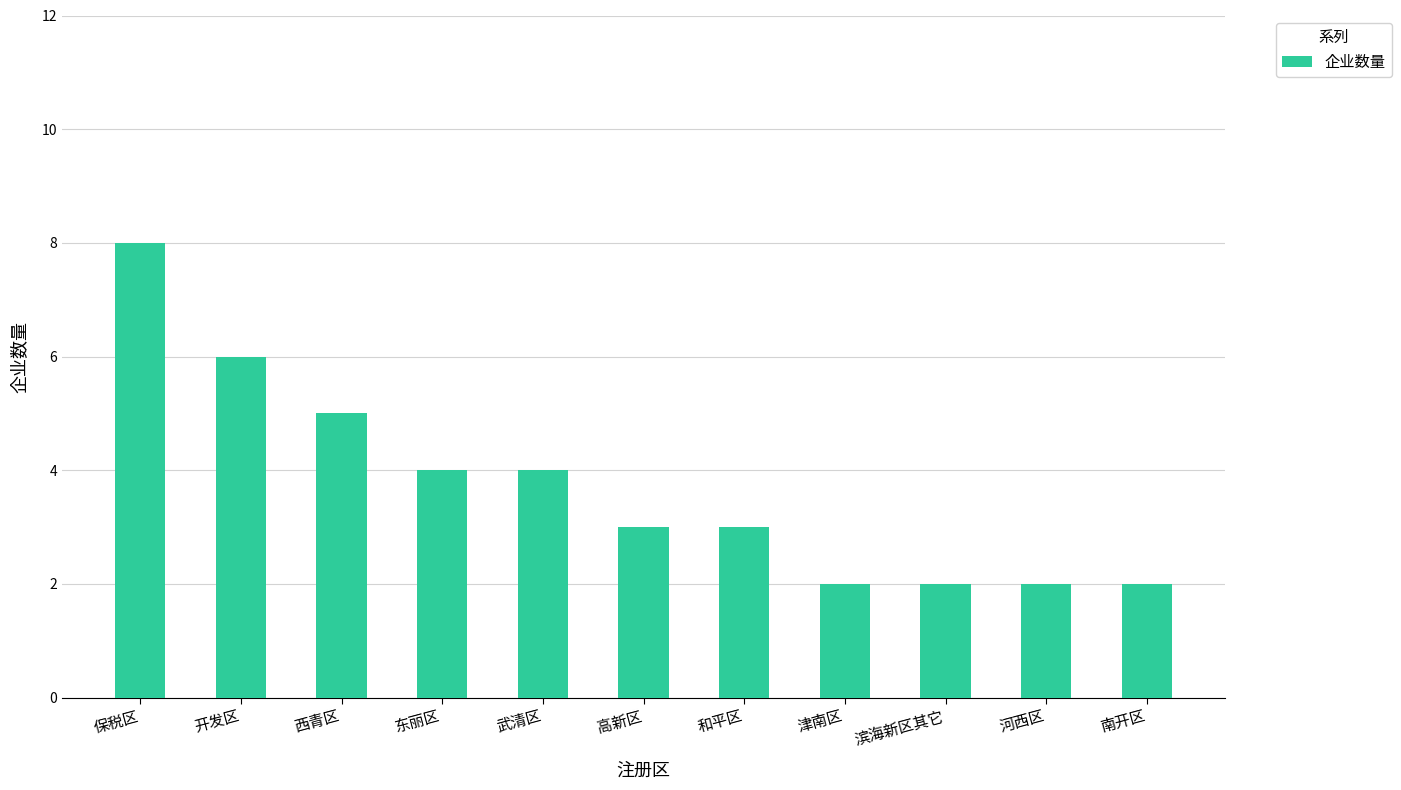

What is the greatest value displayed?

8